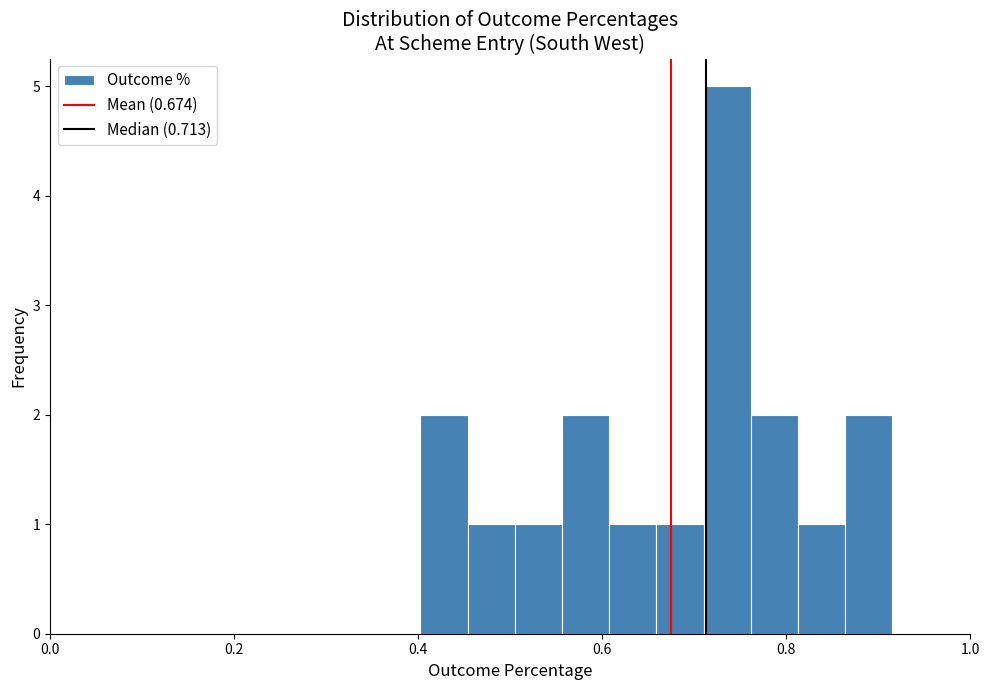

Read against the x-axis, roughly where is the centre of the tallest bar?

0.74